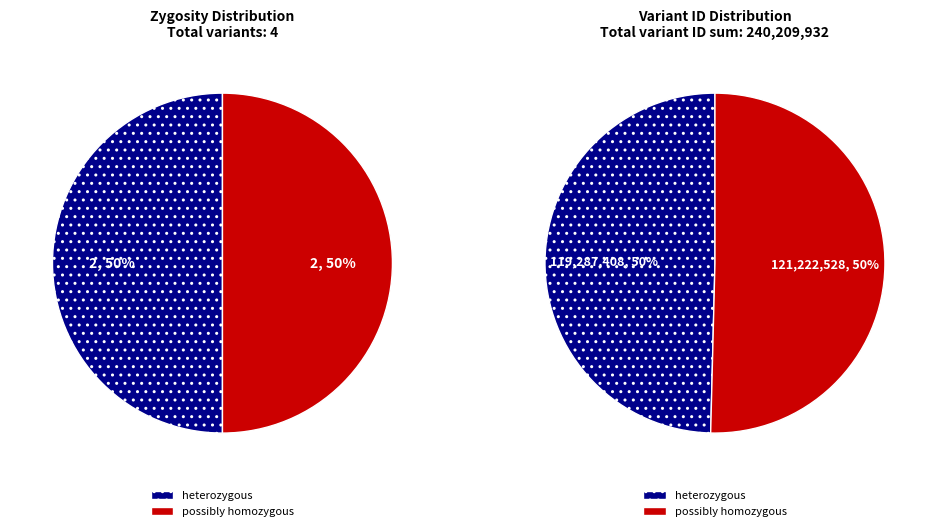

At 0, list the series in order from largest to smallest.

possibly homozygous, heterozygous